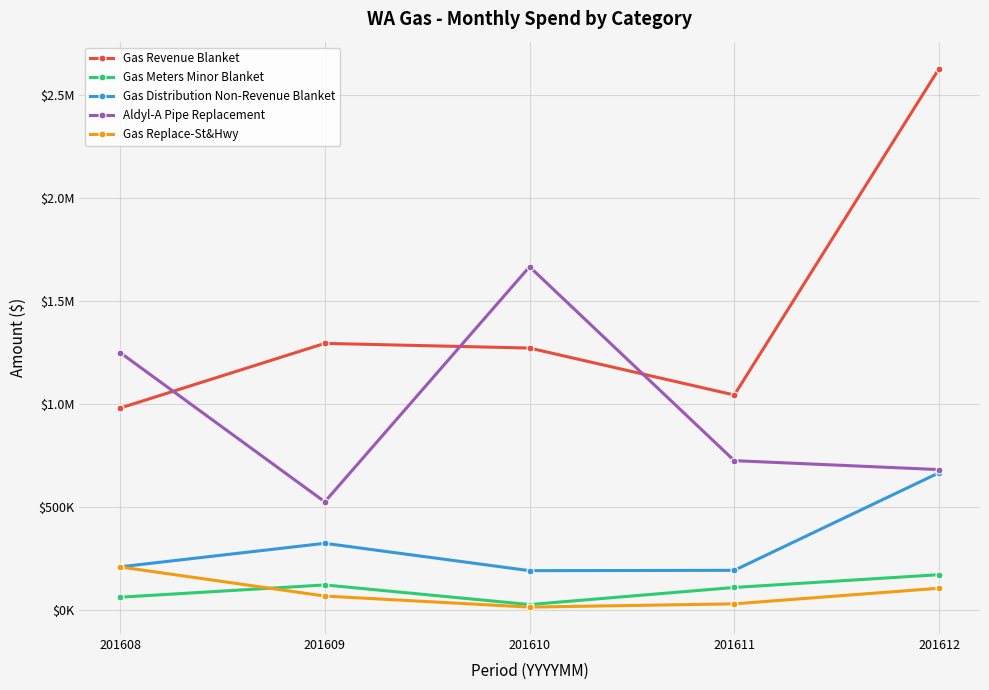

What is the difference between the highest and lowest values at 201608?

1187048.0